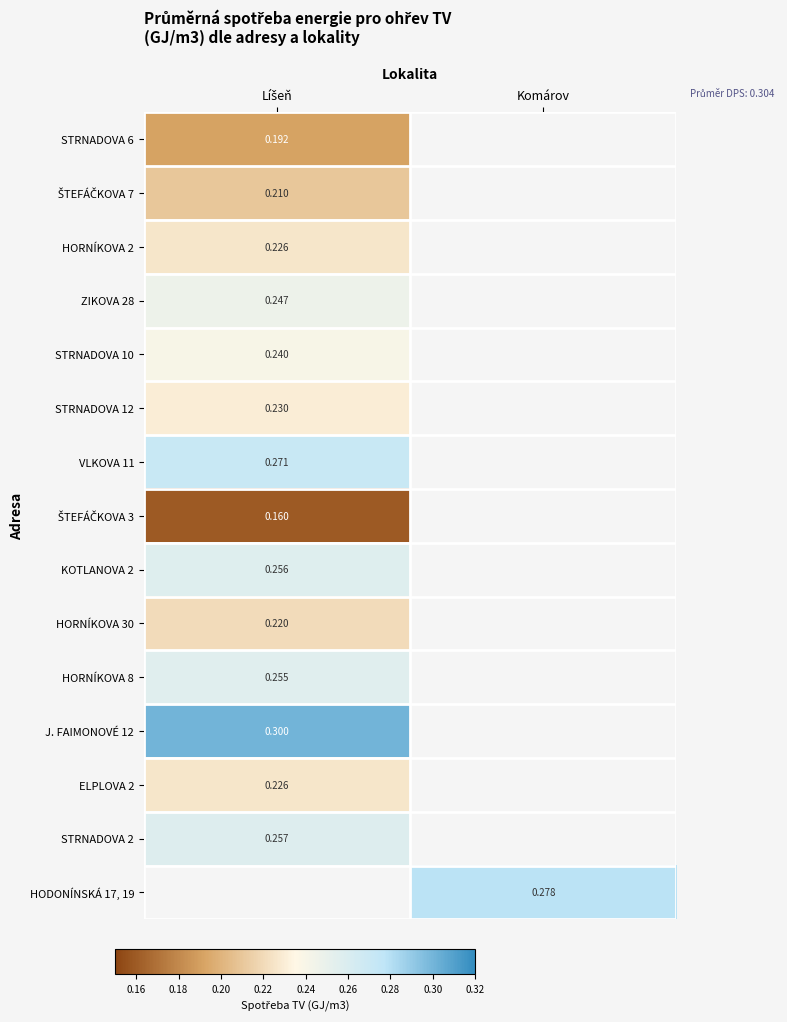

What is the difference between the highest and lowest values at Líšeň?

0.1